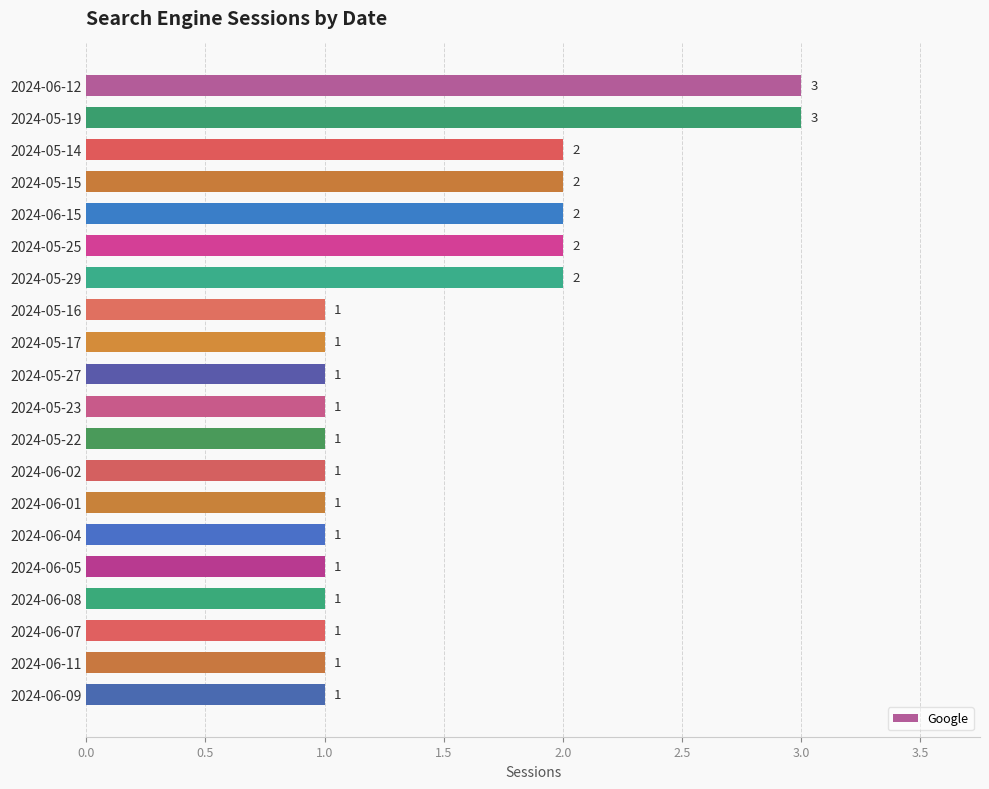

What is the difference between the maximum and minimum values?

2